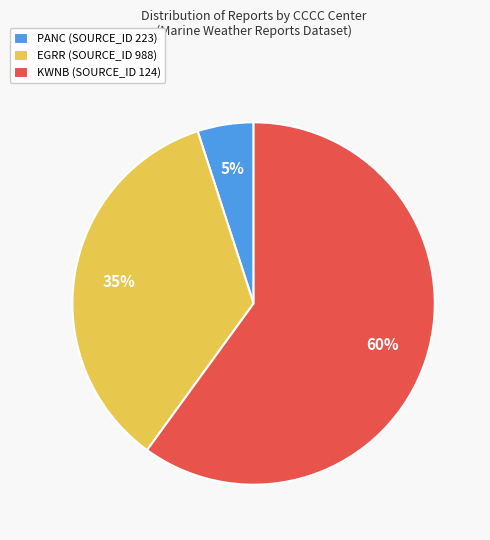

Between PANC (SOURCE_ID 223) and EGRR (SOURCE_ID 988), which is larger?

EGRR (SOURCE_ID 988)